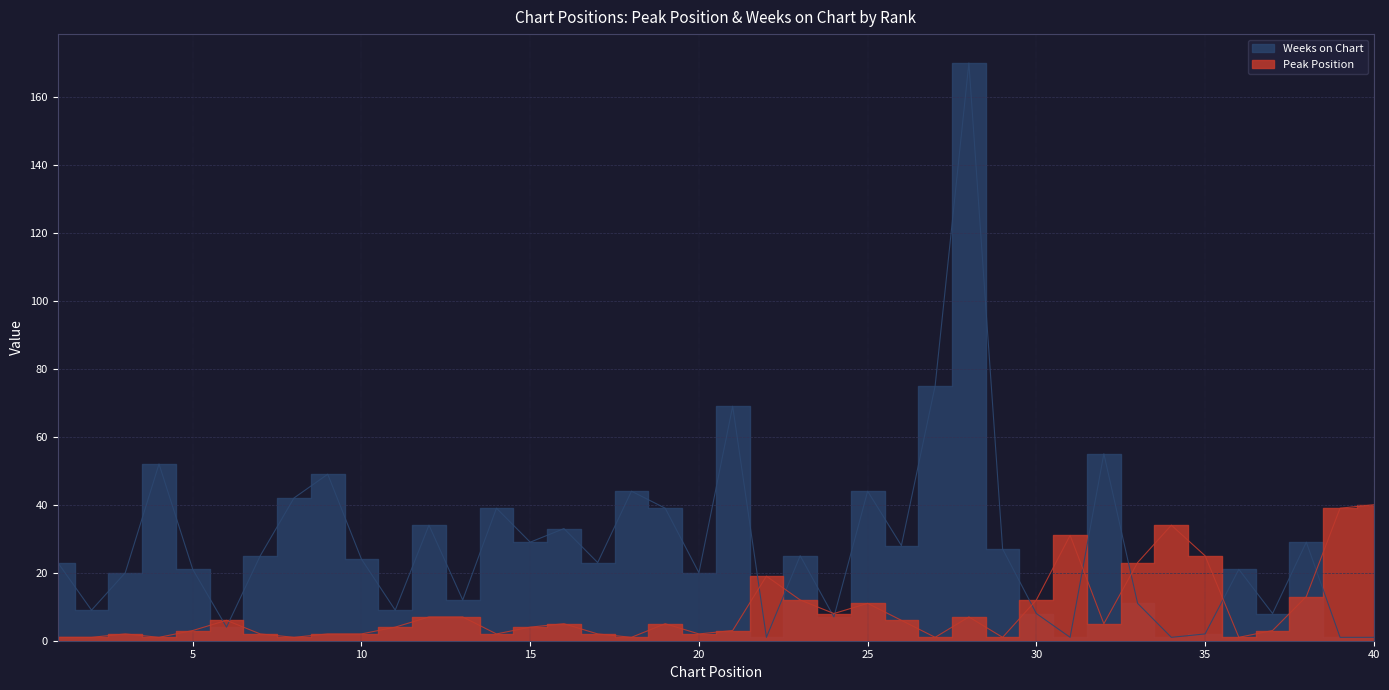

True or false: Weeks on Chart and Peak Position cross at least once.

True